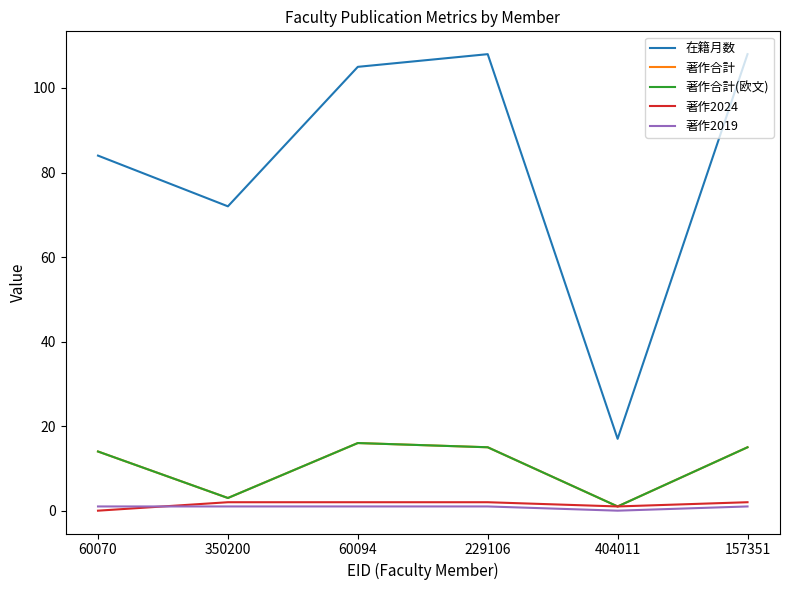

What position from the left is 229106?

4